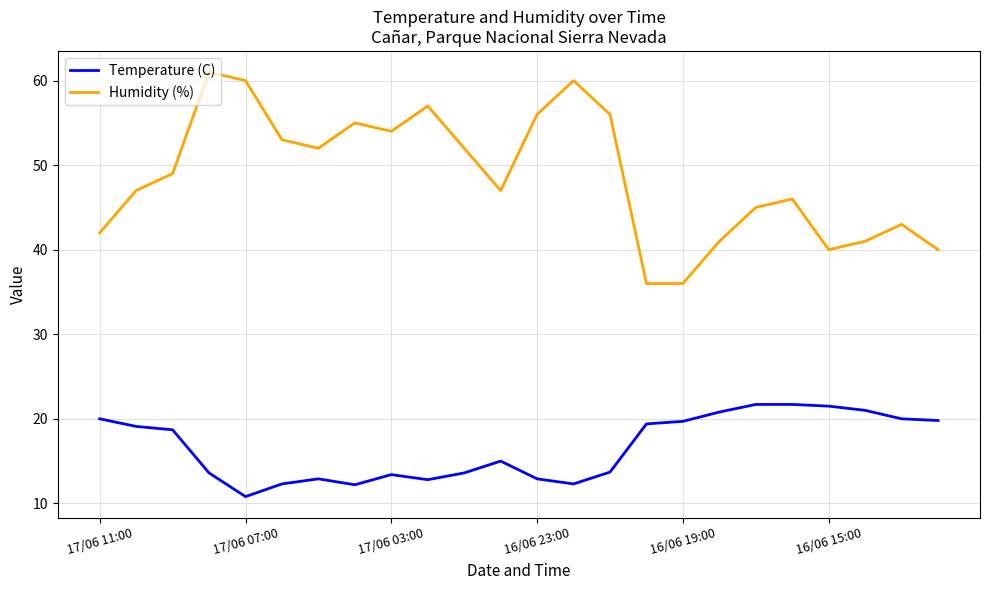

True or false: Temperature (C) and Humidity (%) cross at least once.

False